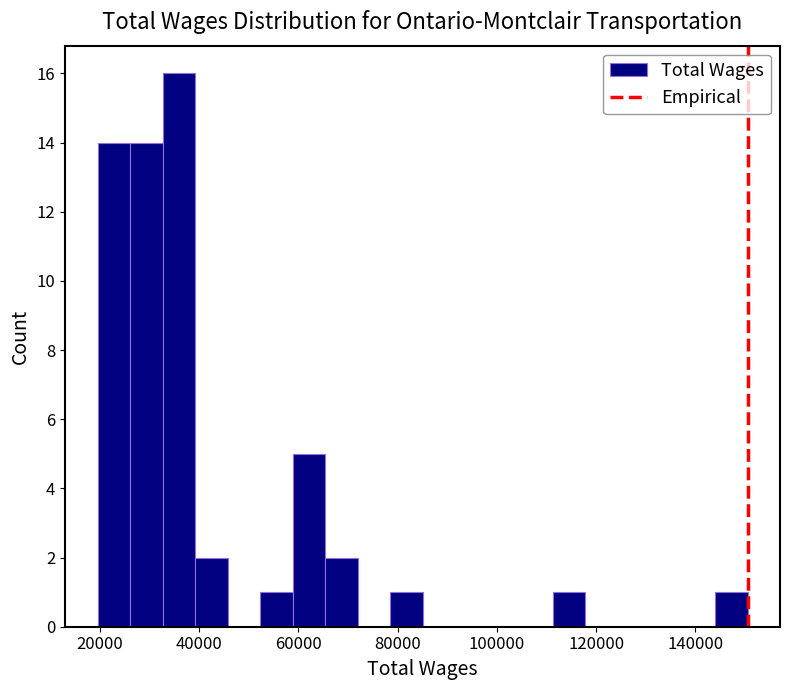

Read against the x-axis, roughly where is the centre of the tallest bar?

36000